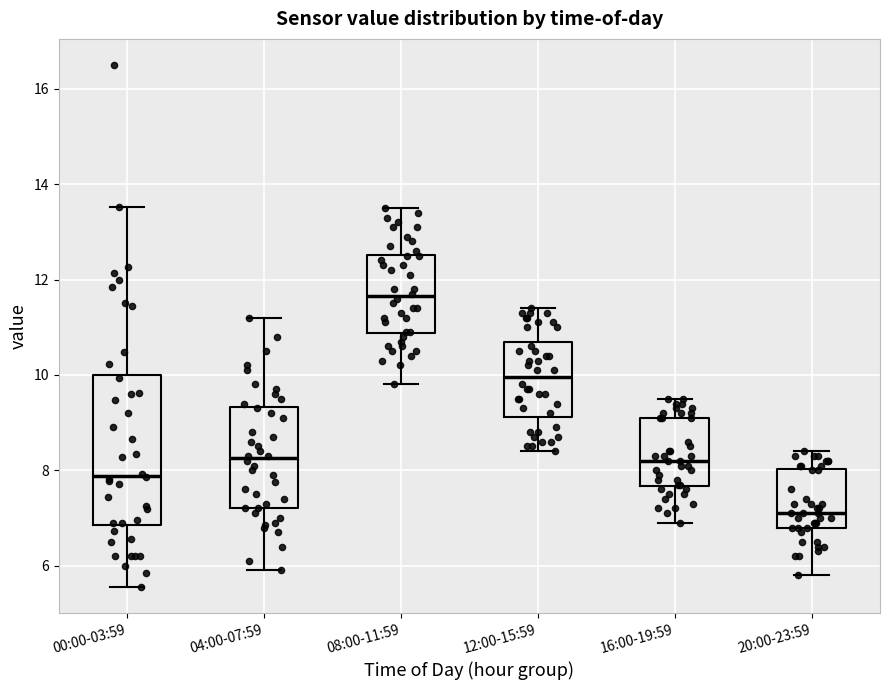

Which box is the tallest, from its lower edge to its upper edge?

00:00-03:59